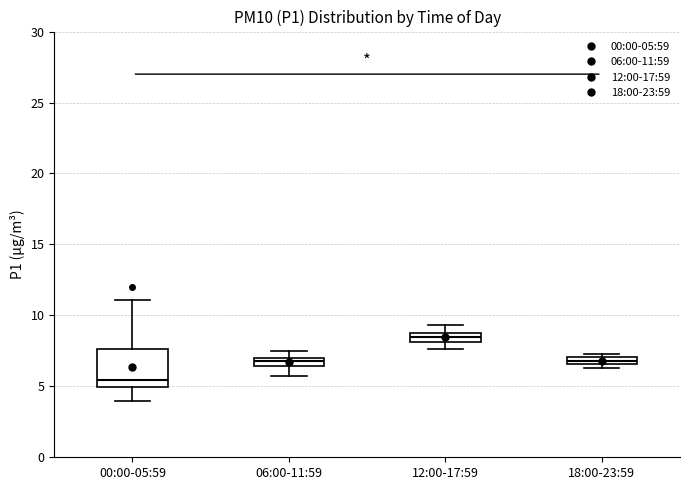

Where does the lower whisker of the box for 00:00-05:59 end on the y-axis? The values are not printed on the chart, so give them approximately, as read against the axis.

4.0